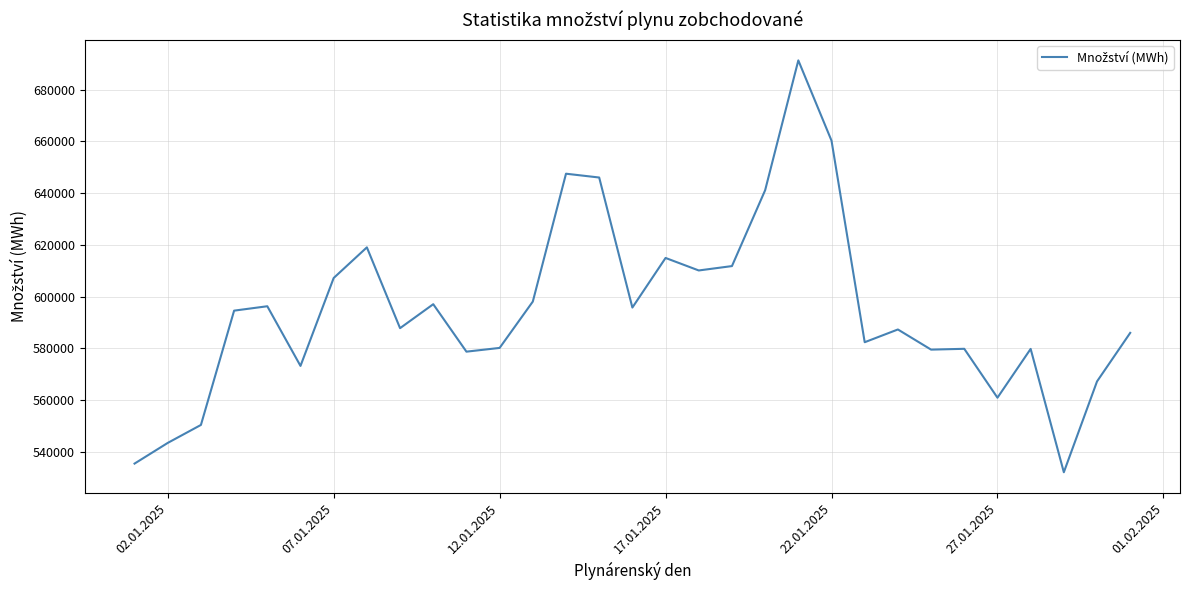

What is the minimum value shown in the chart?

532197.0